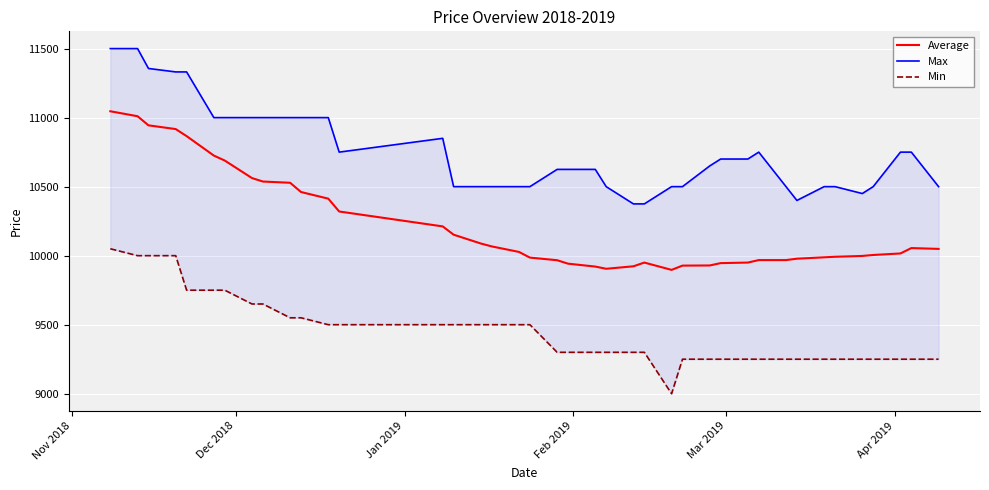

True or false: Max and Average cross at least once.

False